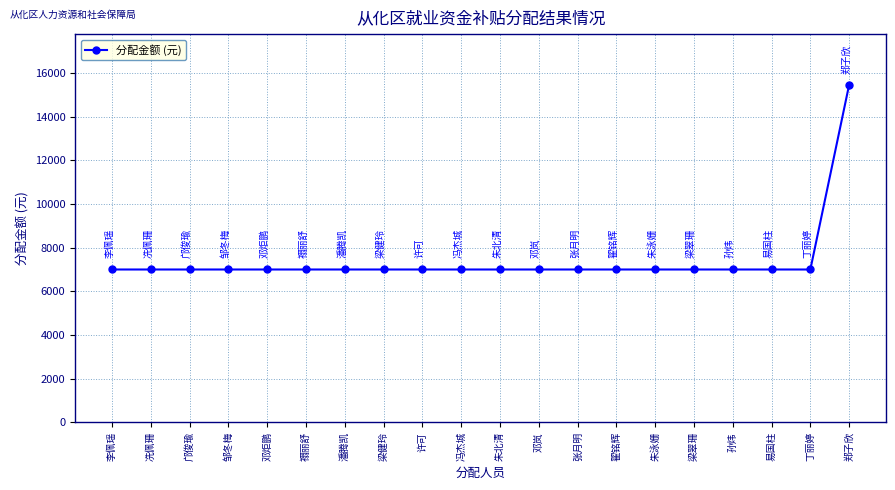

Is it true that the value at 孙炜 is 12188.1?

False